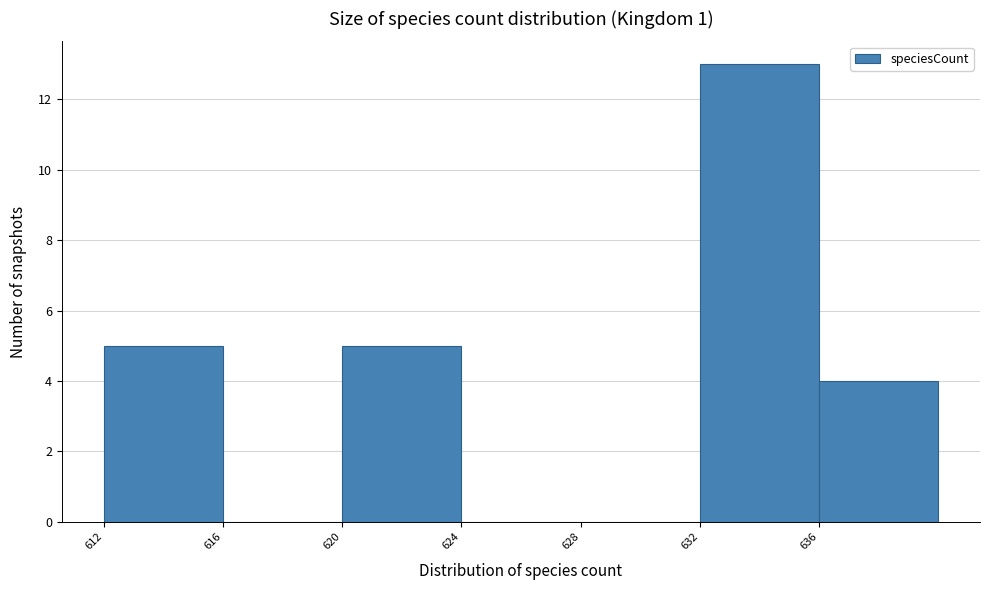

Over which range of the x-axis is the bar tallest?

632 to 636